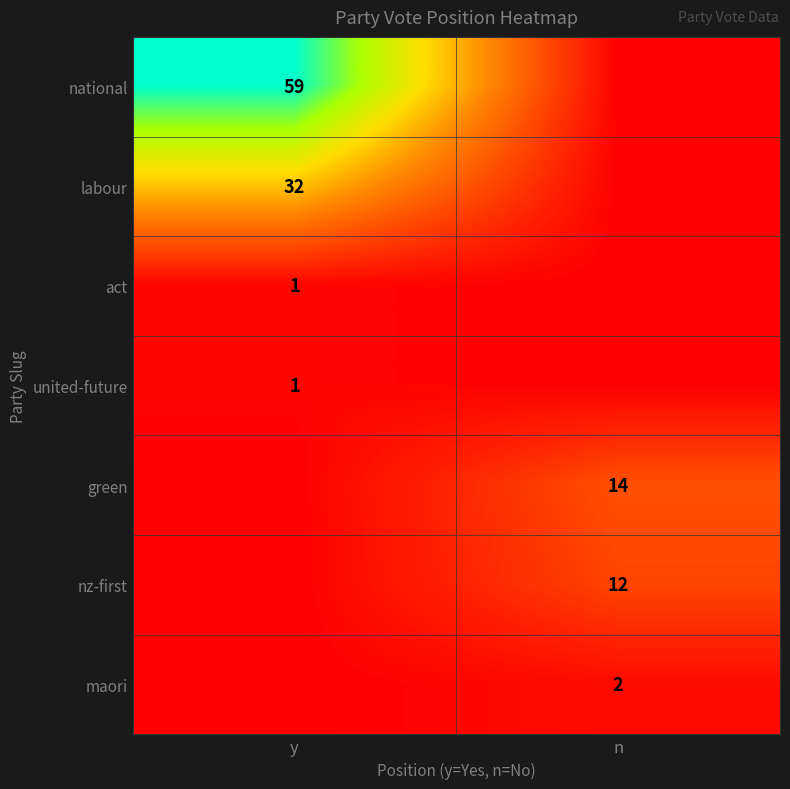

The national series shows 27 at y. True or false?

False